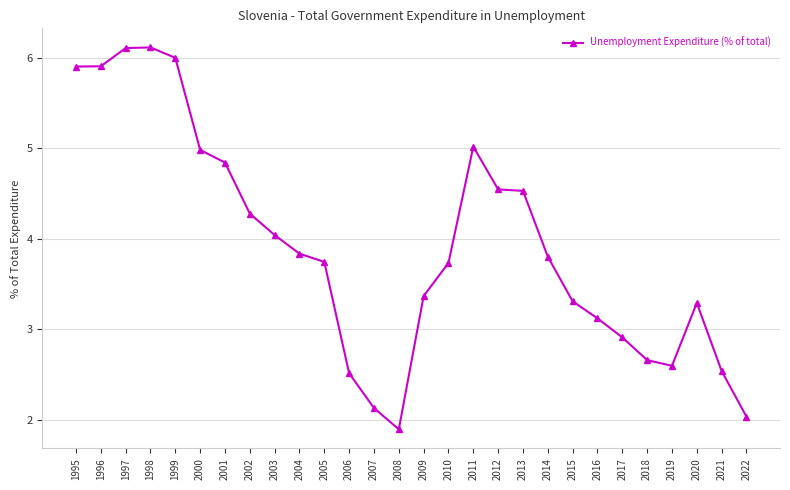

Reading left to right, extract all data points from this chart.

5.9	5.9	6.1	6.1	6.0	5.0	4.8	4.3	4.0	3.8	3.7	2.5	2.1	1.9	3.4	3.7	5.0	4.5	4.5	3.8	3.3	3.1	2.9	2.7	2.6	3.3	2.5	2.0